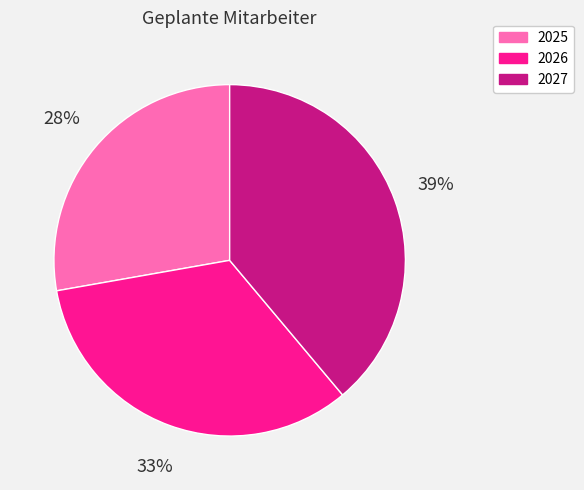

Does any single category account for the majority?

No